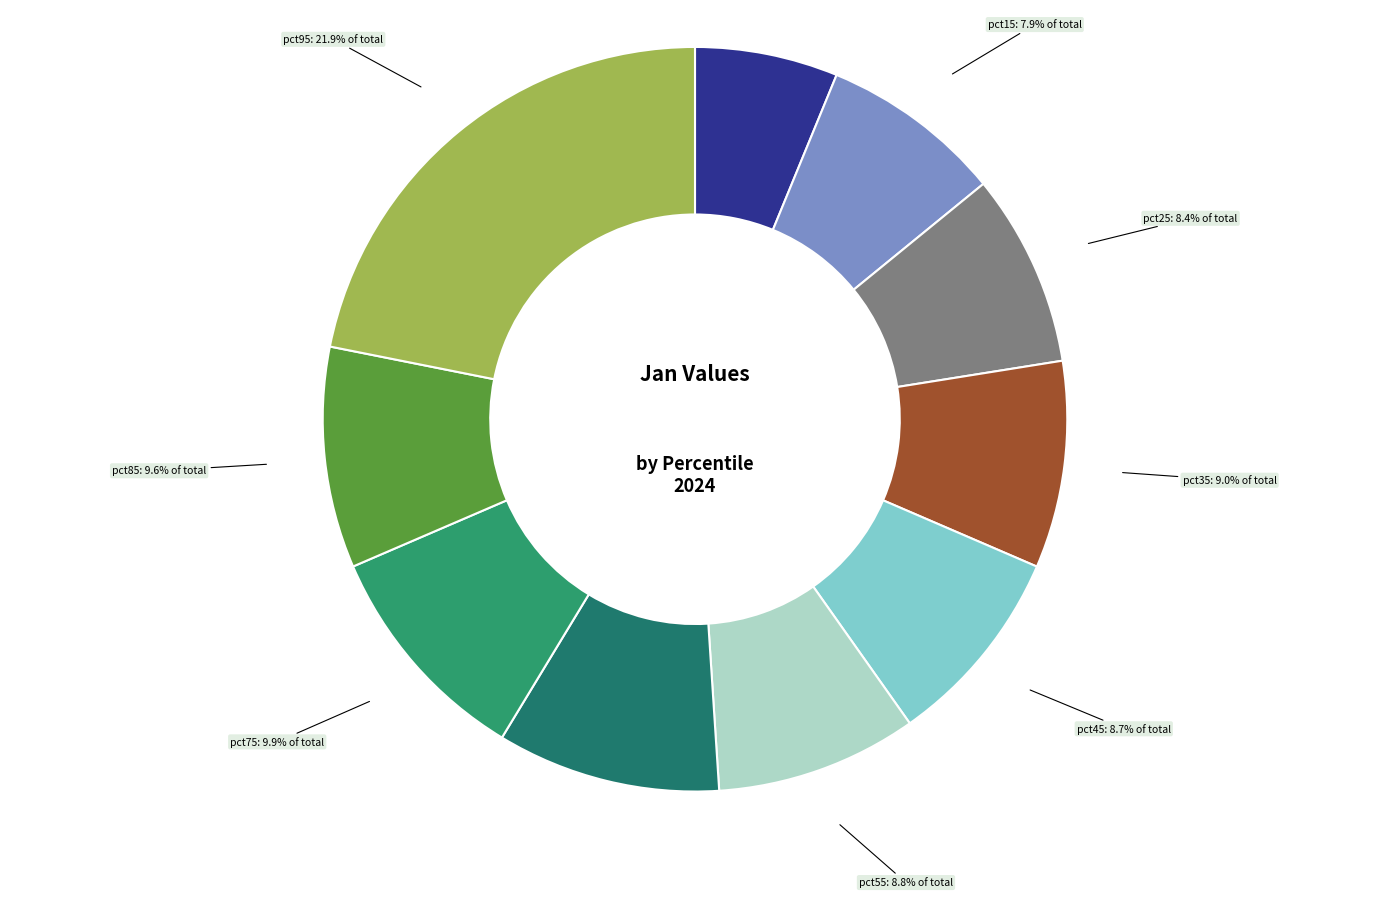

Is there any slice that represents more than half of the pie?

No